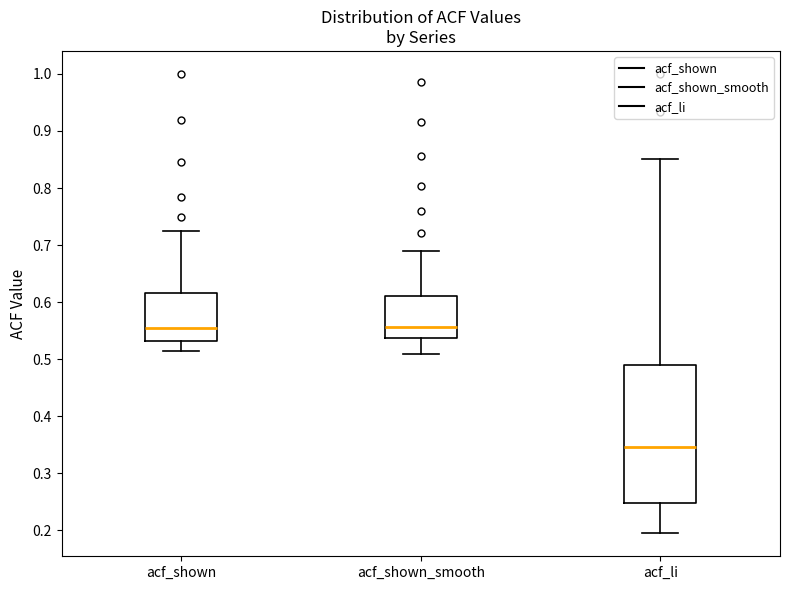

Where does the lower whisker of the box for acf_shown end on the y-axis? The values are not printed on the chart, so give them approximately, as read against the axis.

0.52